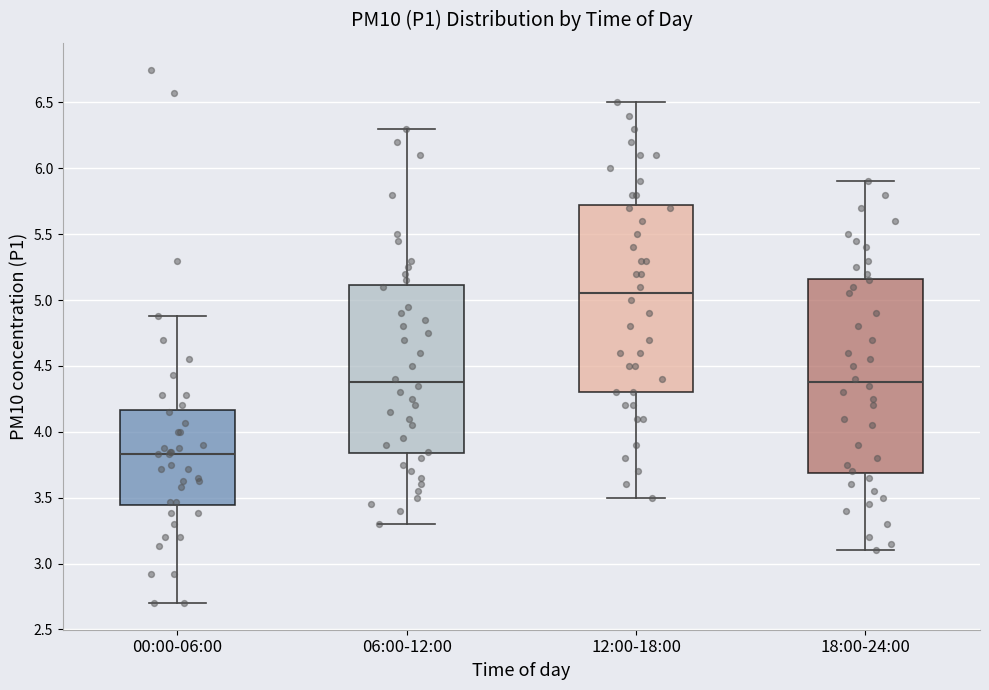

Reading left to right, read every box against the y-axis: the position of its median line, the range the box covers, and the ends of its whiskers. The values are not printed on the chart, so give them approximately, as read against the axis.

00:00-06:00: median 3.85, box 3.45 to 4.15, whiskers 2.70 to 4.90
06:00-12:00: median 4.40, box 3.85 to 5.10, whiskers 3.30 to 6.30
12:00-18:00: median 5.05, box 4.30 to 5.75, whiskers 3.50 to 6.50
18:00-24:00: median 4.40, box 3.70 to 5.15, whiskers 3.10 to 5.90